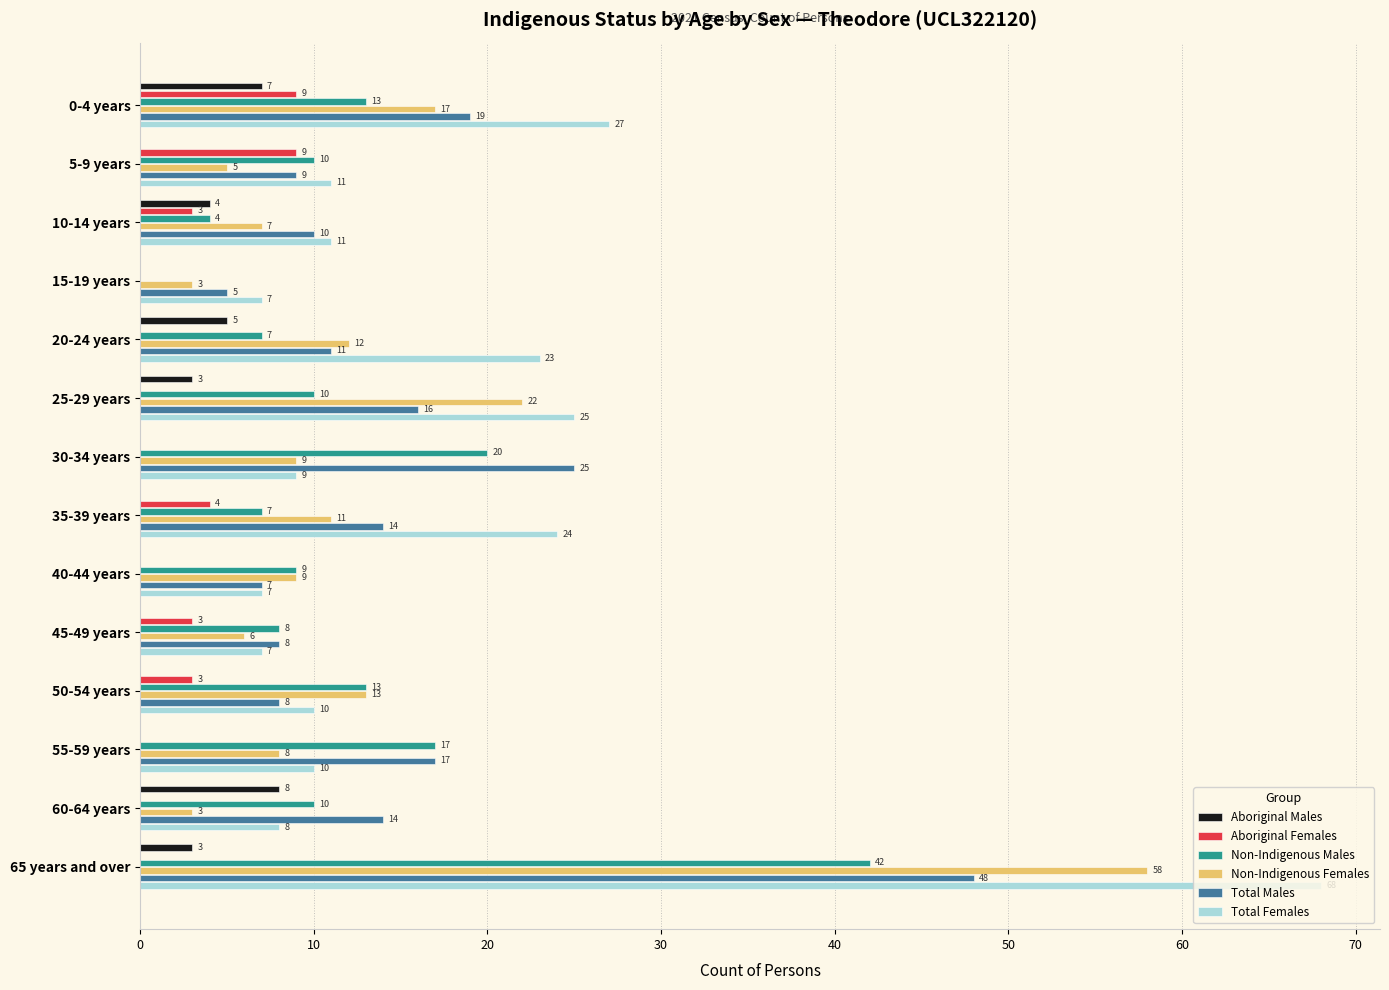

At which label is Total Females closest to 37?

0-4 years